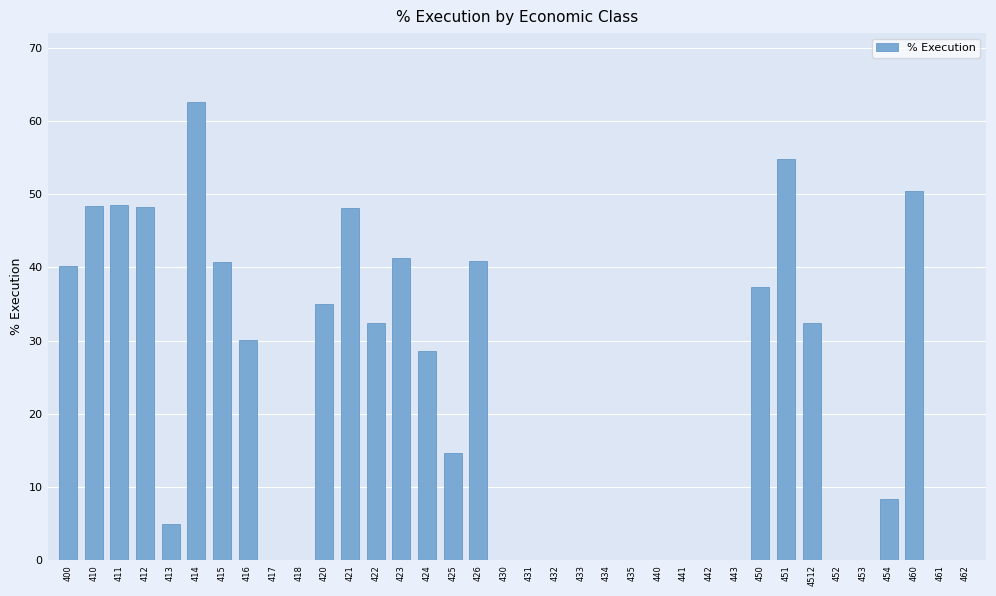

What is the greatest value displayed?

62.6